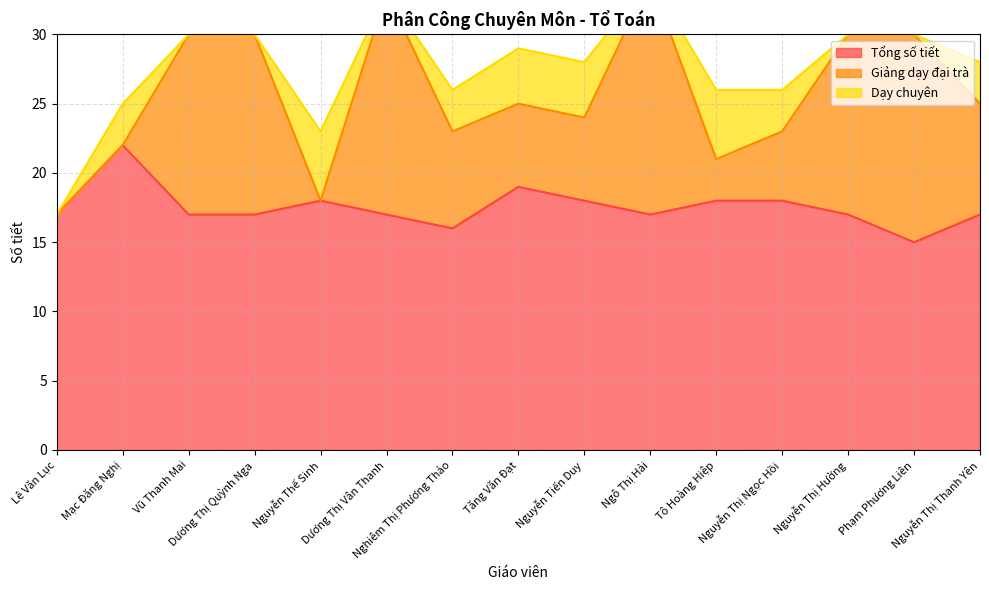

Which series ends up on top after the final intersection of Giảng dạy đại trà and Dạy chuyên?

Giảng dạy đại trà